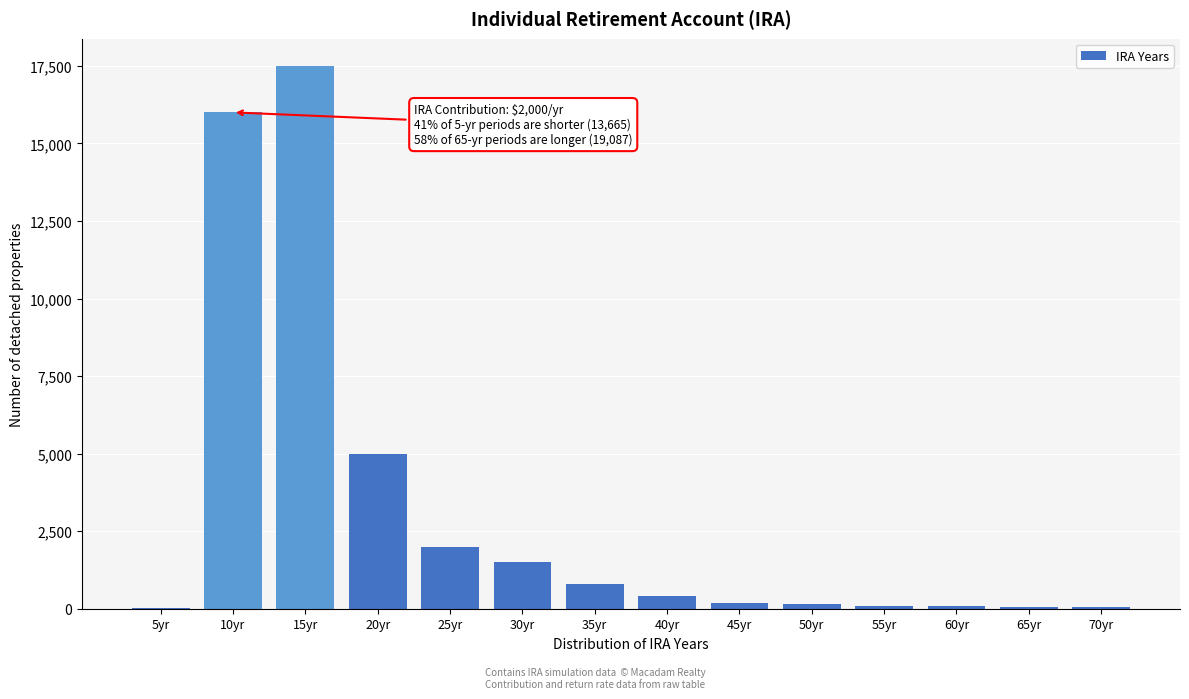

Is it true that the value at 30yr is 826?

False